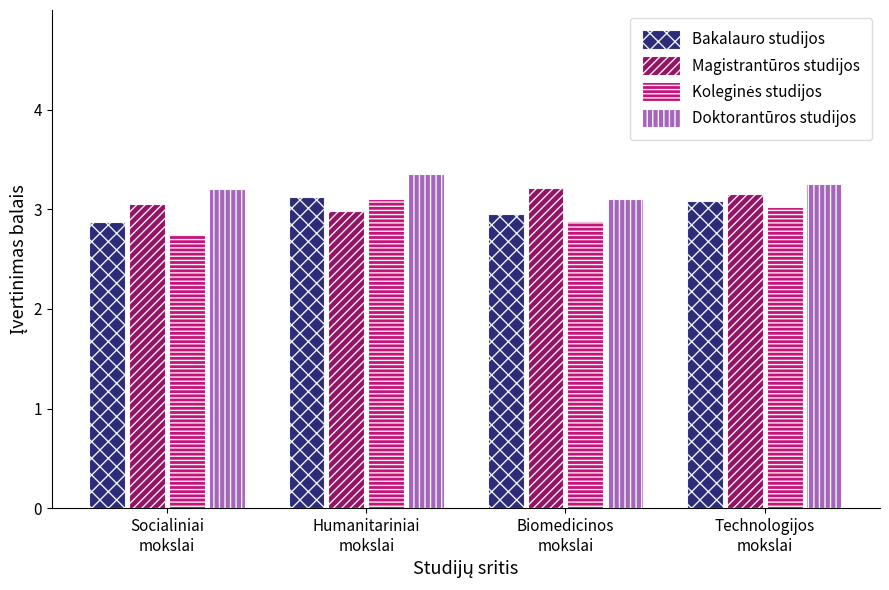

True or false: Doktorantūros studijos has a value of 1.6 at Technologijos
mokslai.

False